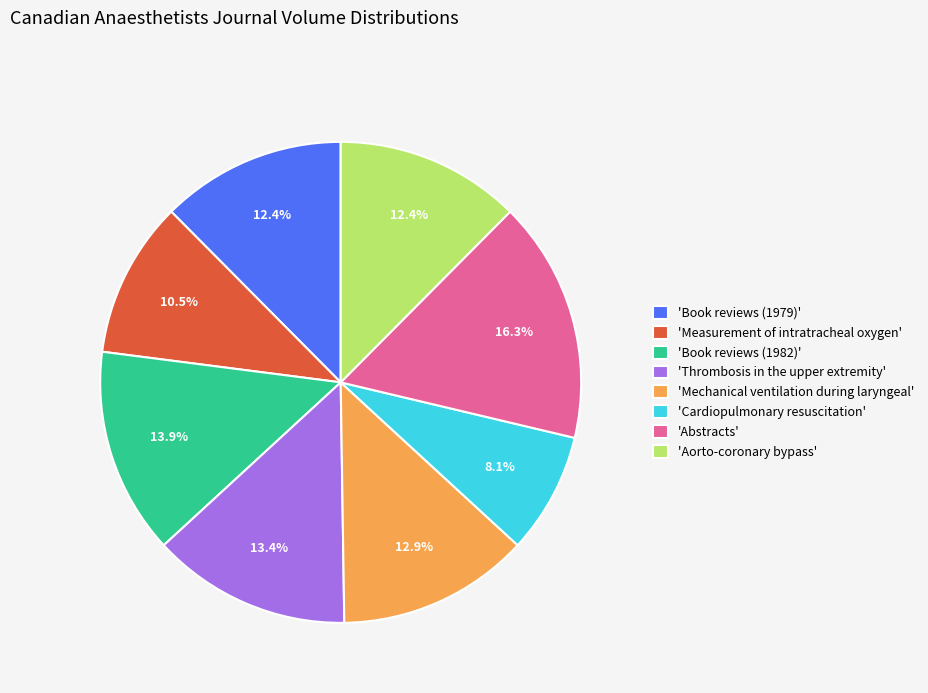

Which category has the smallest portion of the pie?

'Cardiopulmonary resuscitation'